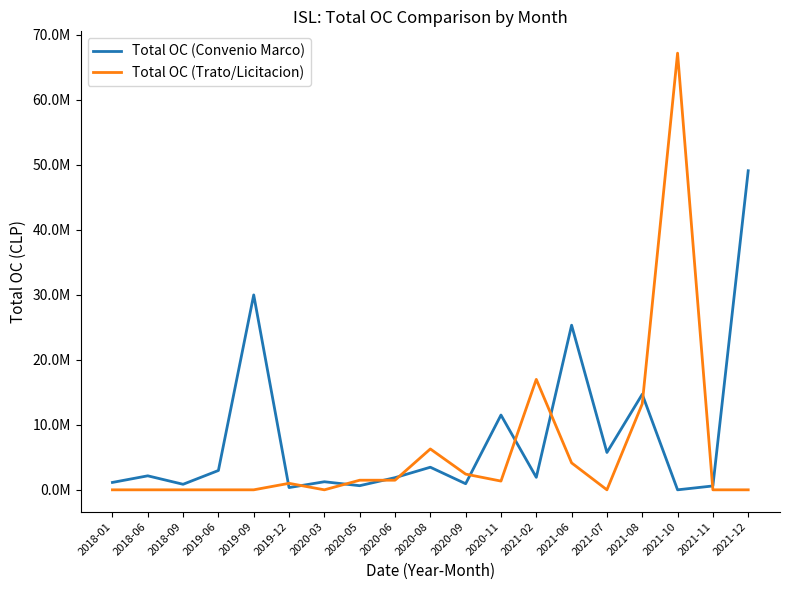

Does the chart display data point markers on the line(s)?

No